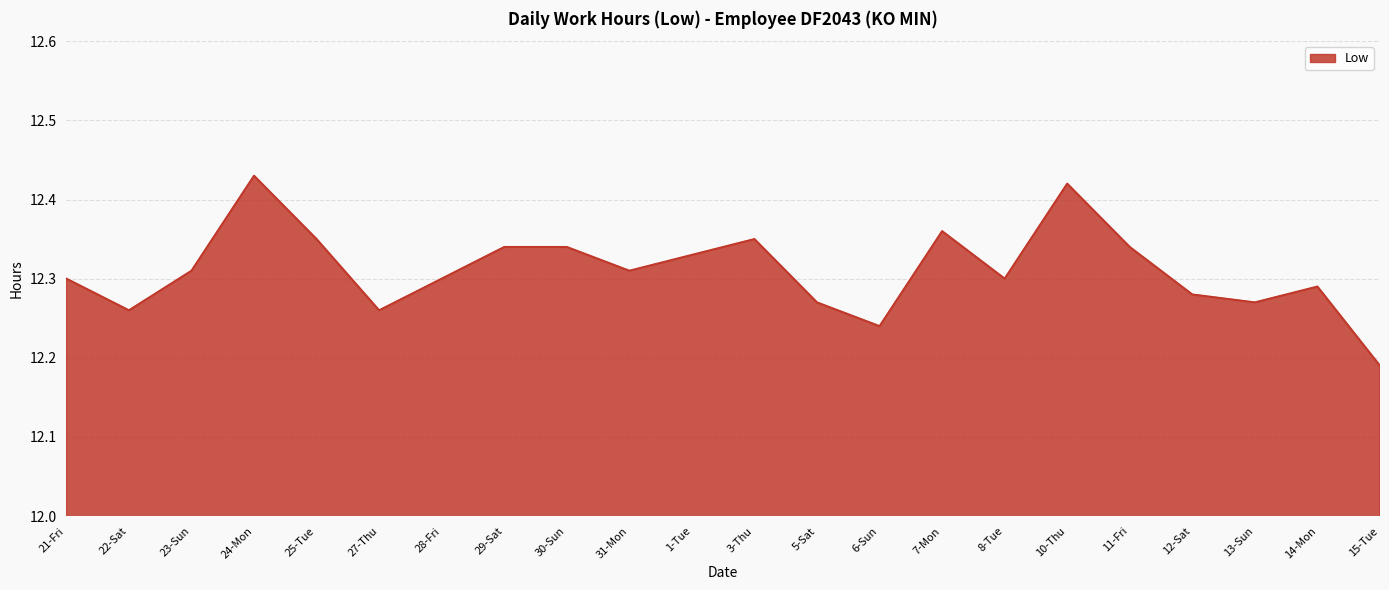

What position from the left is 8-Tue?

16